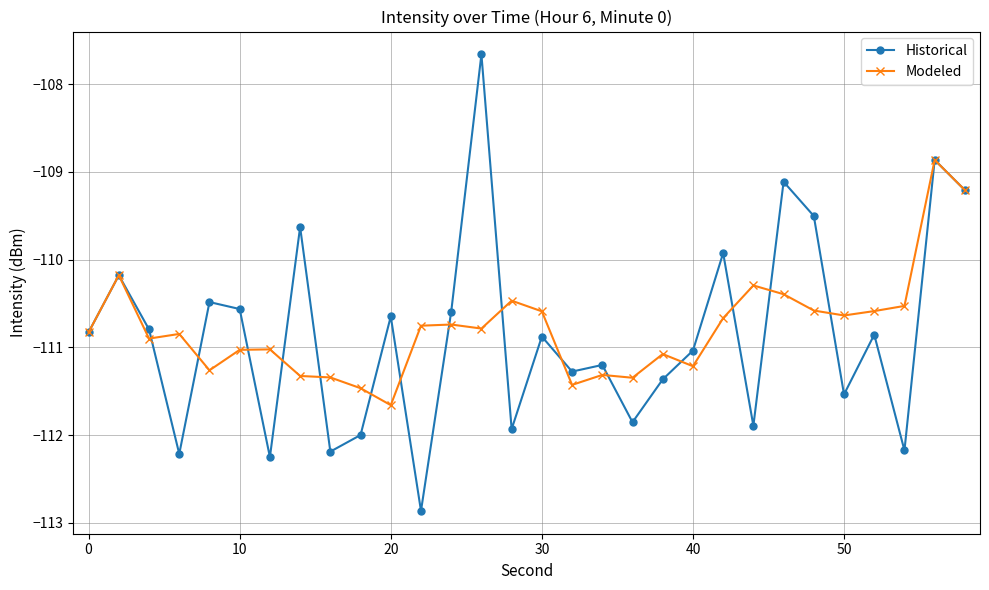

What are all the series names shown in the legend?

Historical, Modeled